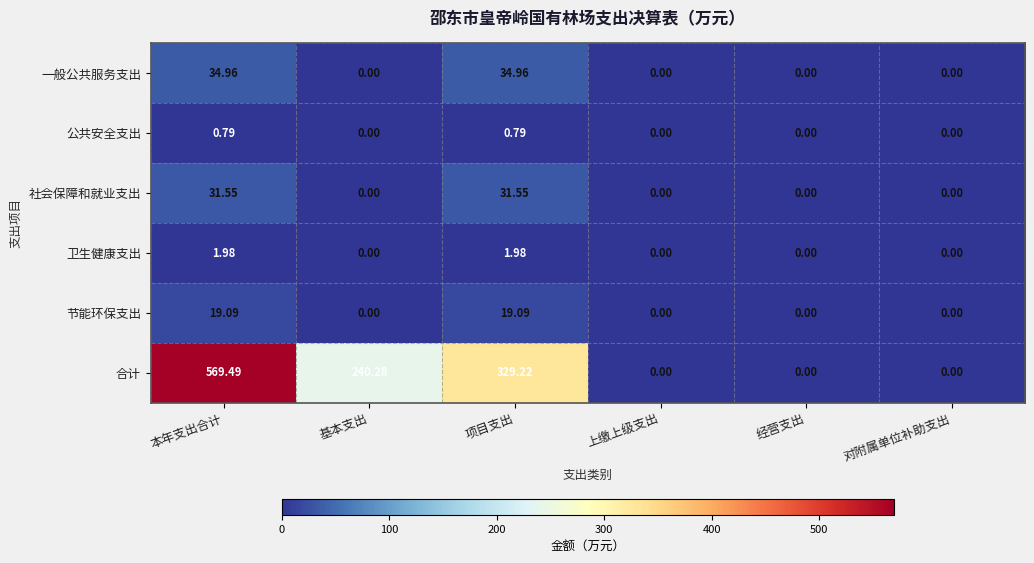

How many values in 合计 are above zero?

3